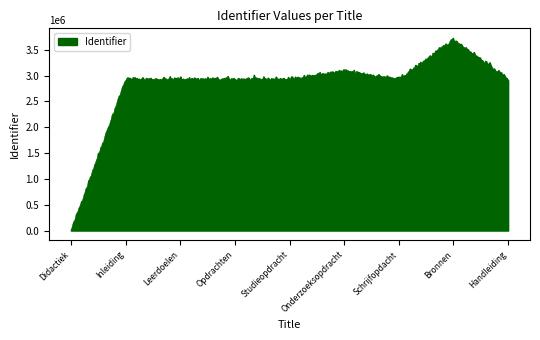

What is the average value?

2865579.5